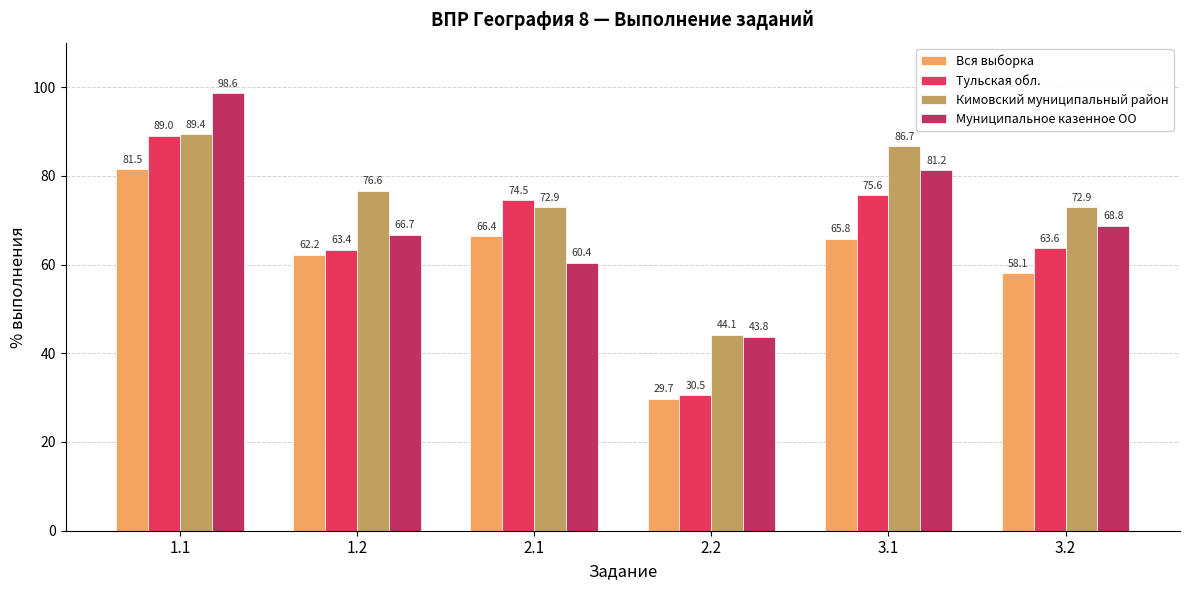

What is the difference between the Кимовский муниципальный район values at 3.1 and 1.1?

2.7